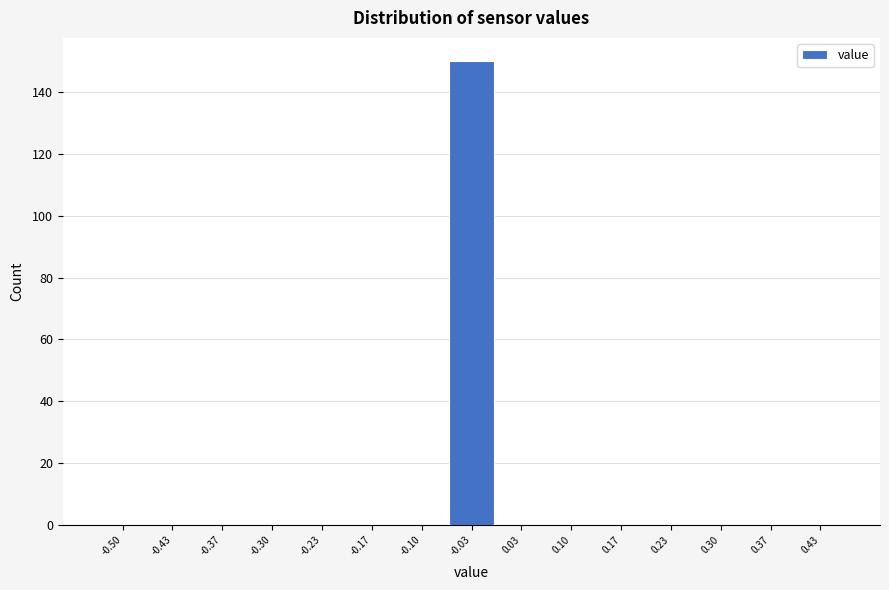

Reading left to right, list all the values displayed in this chart.

-0.50=0	-0.43=0	-0.37=0	-0.30=0	-0.23=0	-0.17=0	-0.10=0	-0.03=150	0.03=0	0.10=0	0.17=0	0.23=0	0.30=0	0.37=0	0.43=0